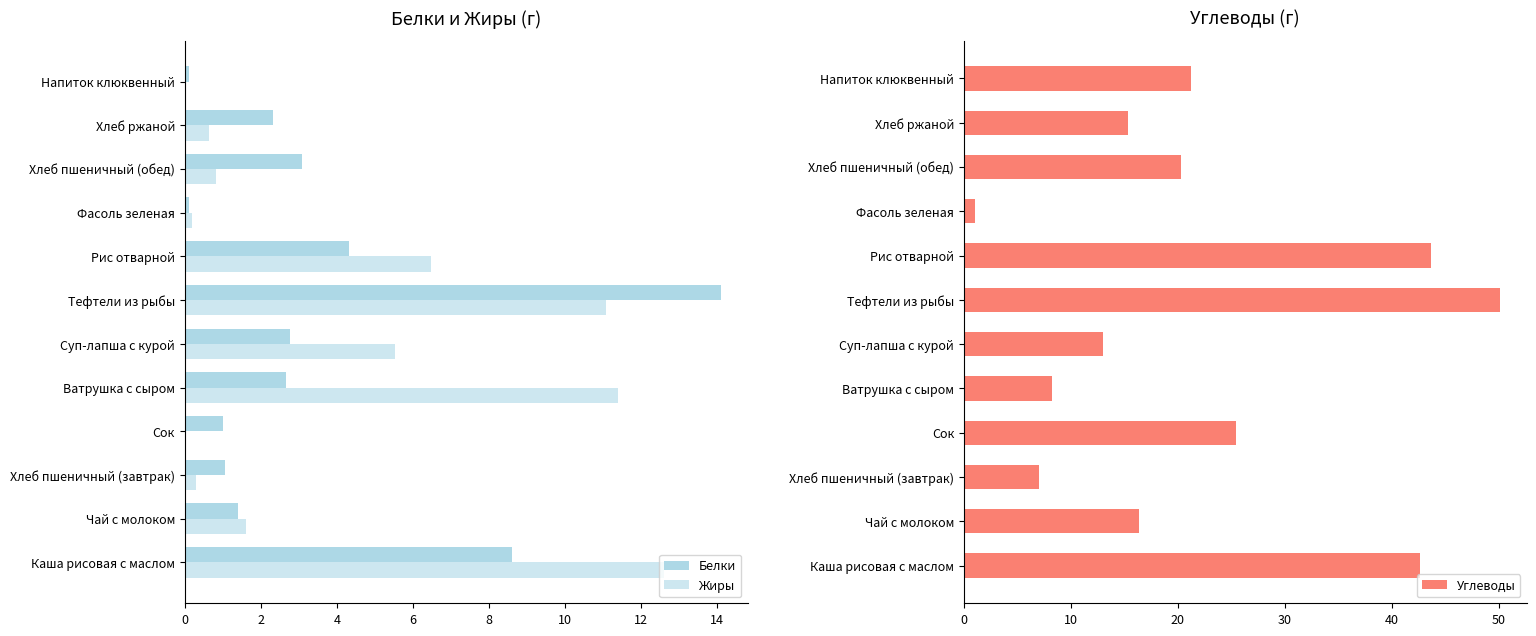

At how many categories does at least one series exceed 11?

10